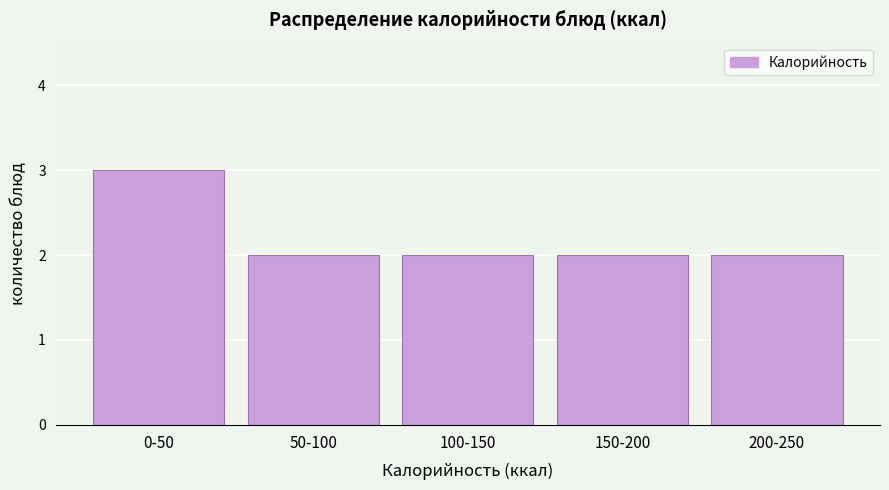

Reading left to right, extract all data points from this chart.

0-50=3	50-100=2	100-150=2	150-200=2	200-250=2